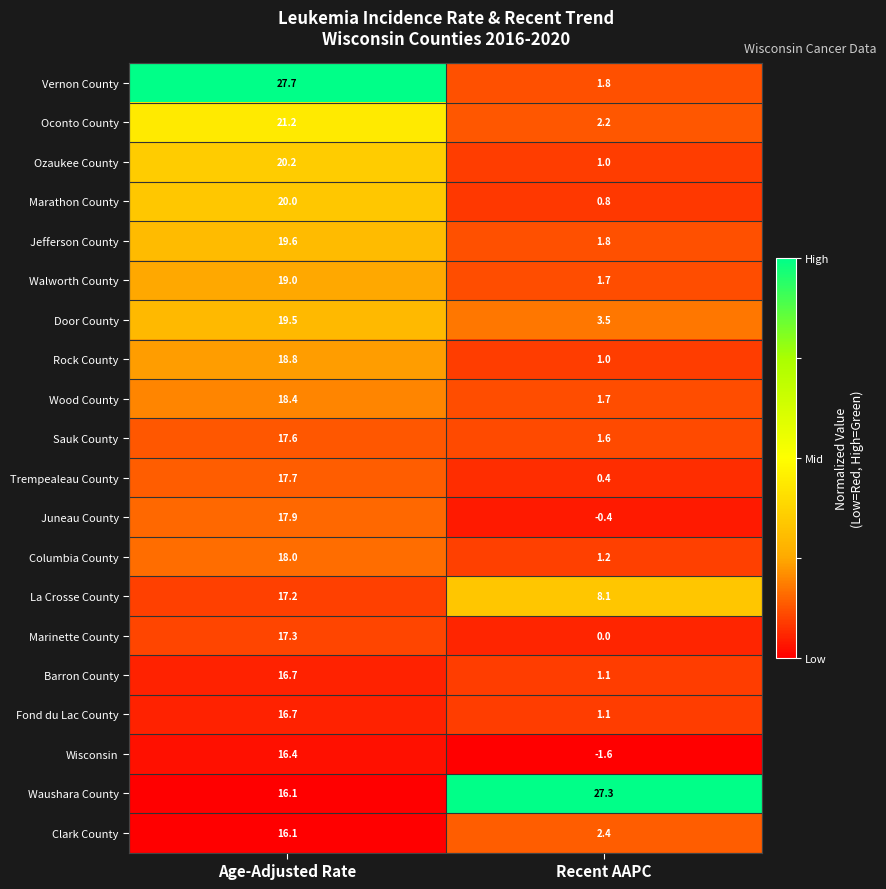

Which series has the largest total across all categories?

Waushara County